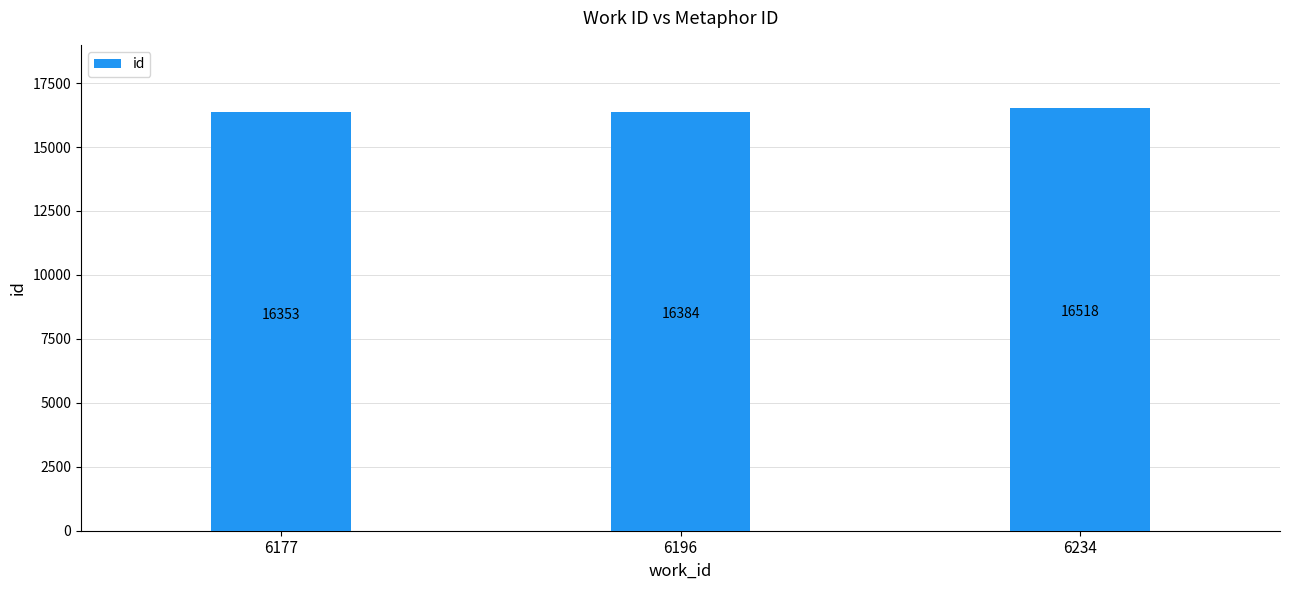

What value does the data have at 6177, to the nearest 5?

16355